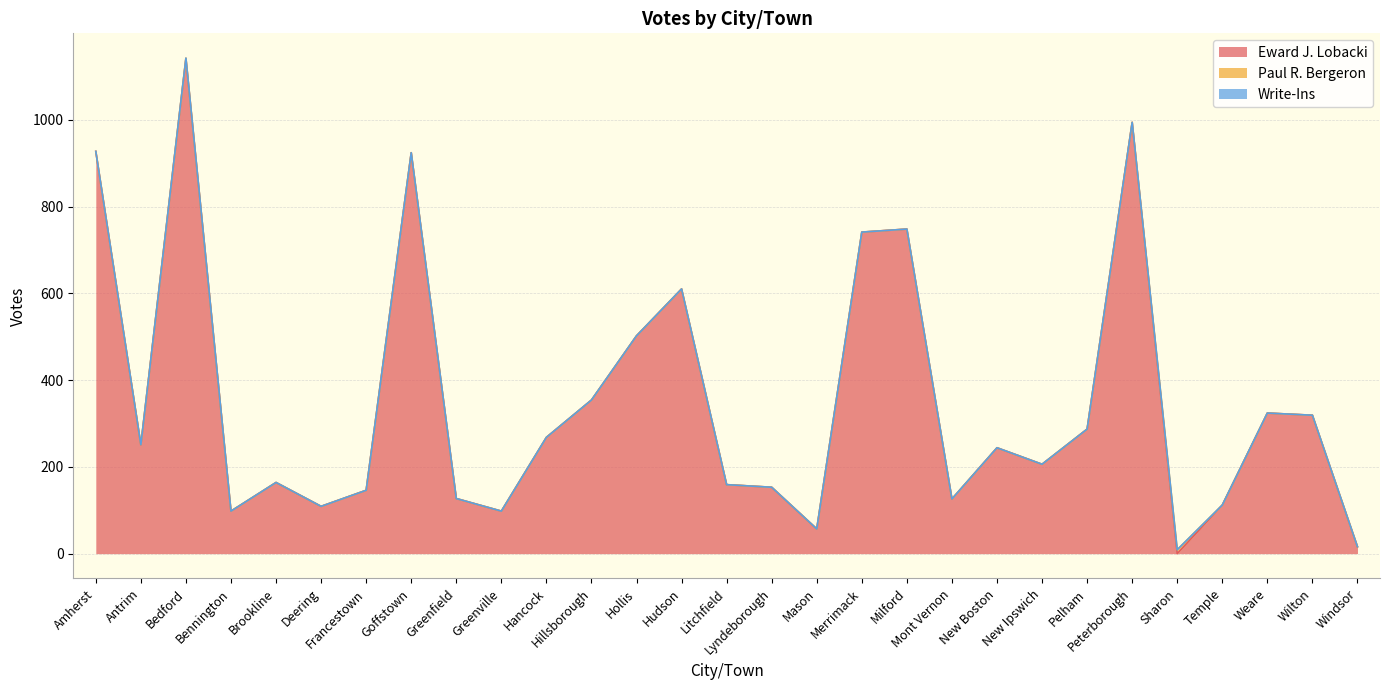

Reading left to right, what are all the values shown in this chart?

Eward J. Lobacki: 927	251	1141	98	164	109	146	924	127	98	268	354	502	610	159	153	57	741	748	126	244	206	287	994	0	112	324	319	16
Paul R. Bergeron: 0	0	1	0	0	0	0	0	0	0	0	0	0	0	0	0	0	0	0	0	0	0	0	0	9	0	0	0	0
Write-Ins: 0	0	0	0	0	0	0	0	0	0	0	0	0	0	0	0	0	0	0	0	0	0	0	0	0	0	0	0	0